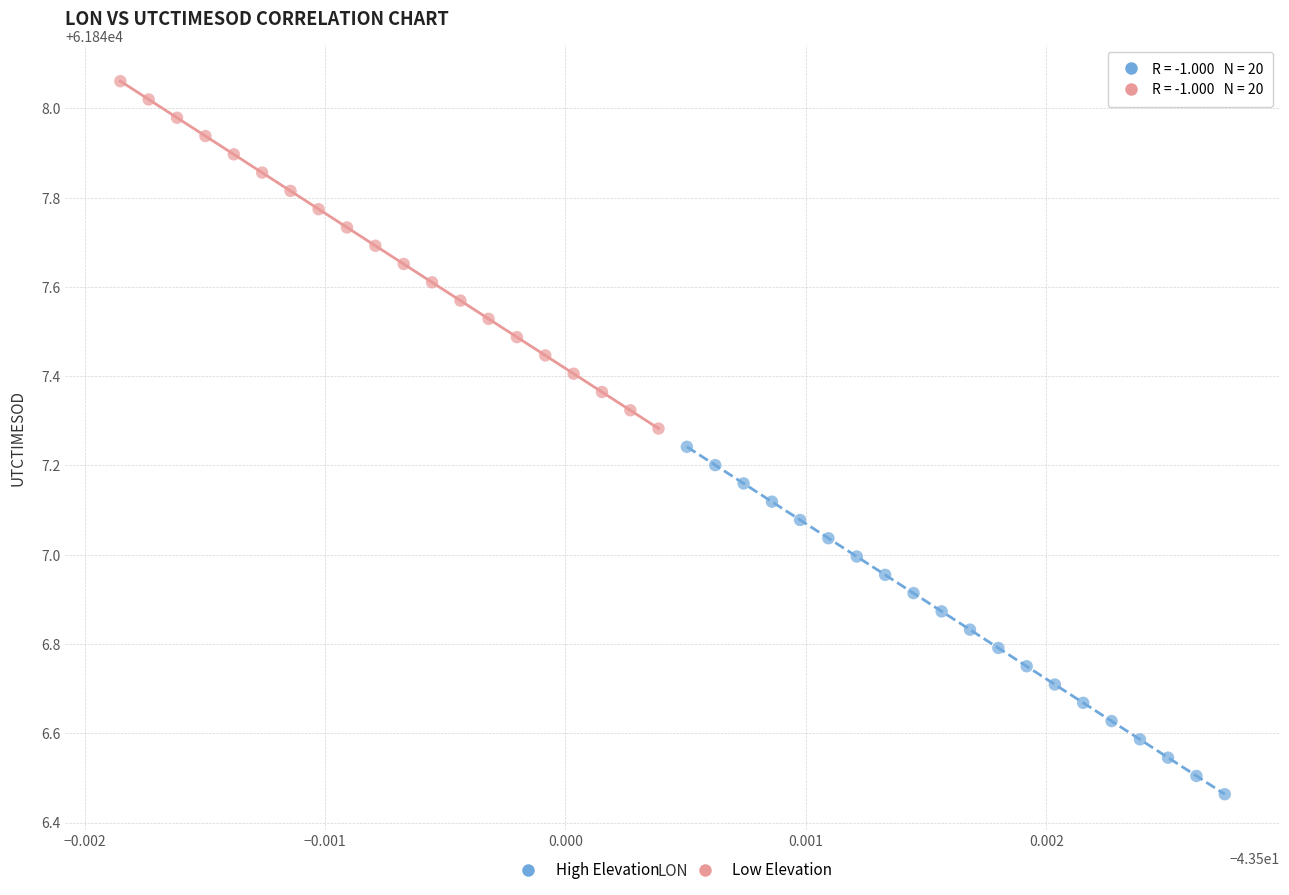

Which series reaches the maximum Y coordinate?

Low Elevation